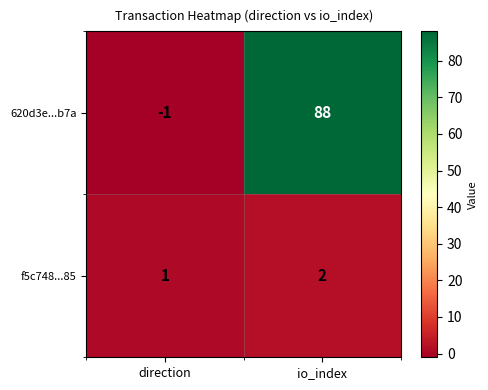

Which category has the highest value in the f5c748...85 series?

io_index